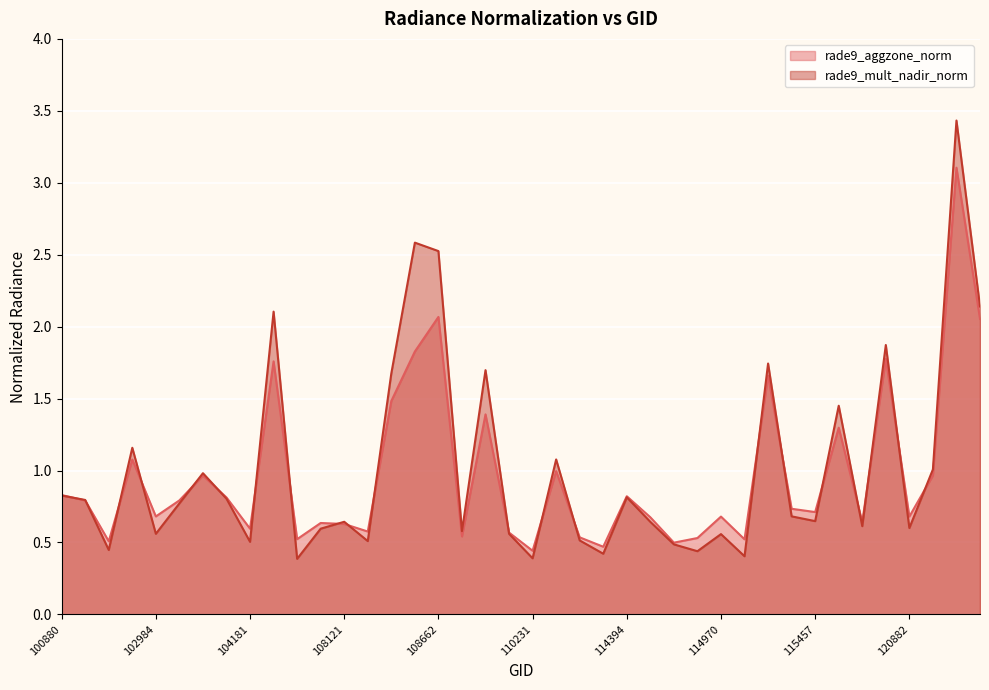

Does the chart display data point markers on the line(s)?

No